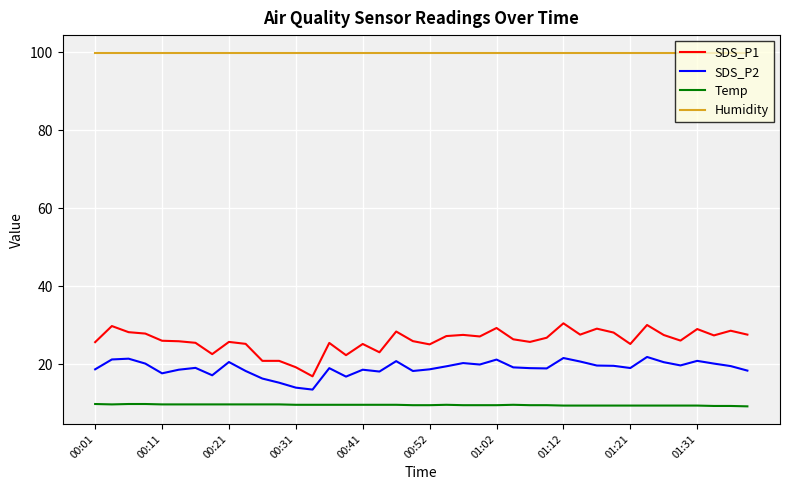

True or false: Humidity and SDS_P1 intersect in this chart.

False